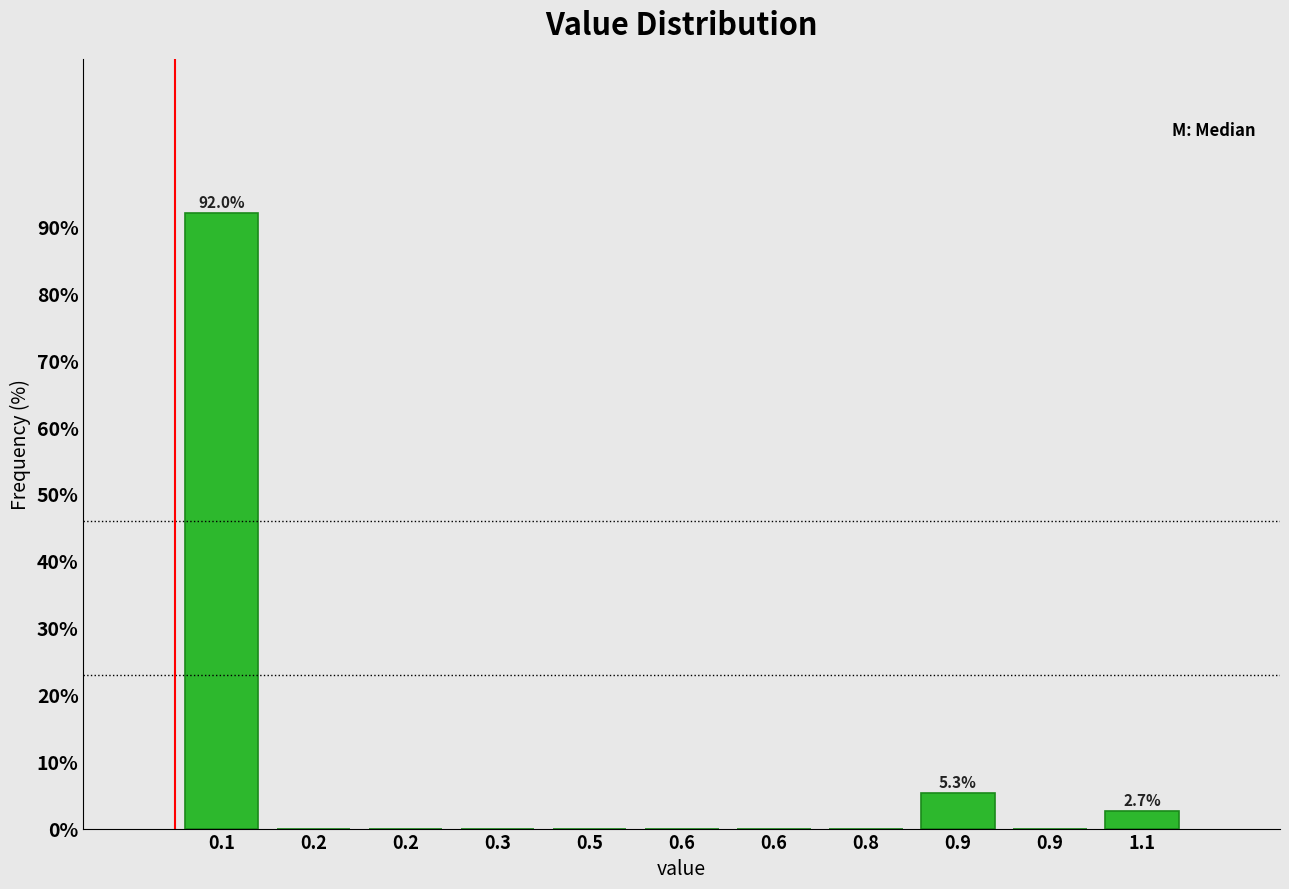

Count the number of categories in the chart.

11